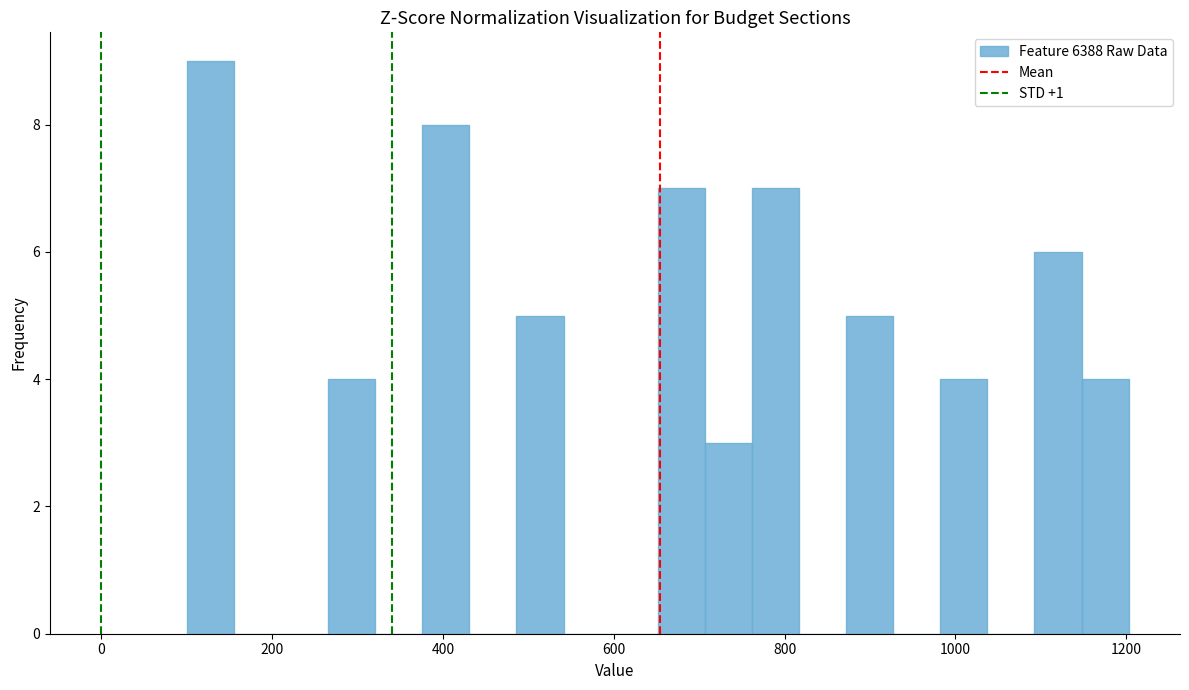

Read against the x-axis, roughly where is the centre of the tallest bar?

120